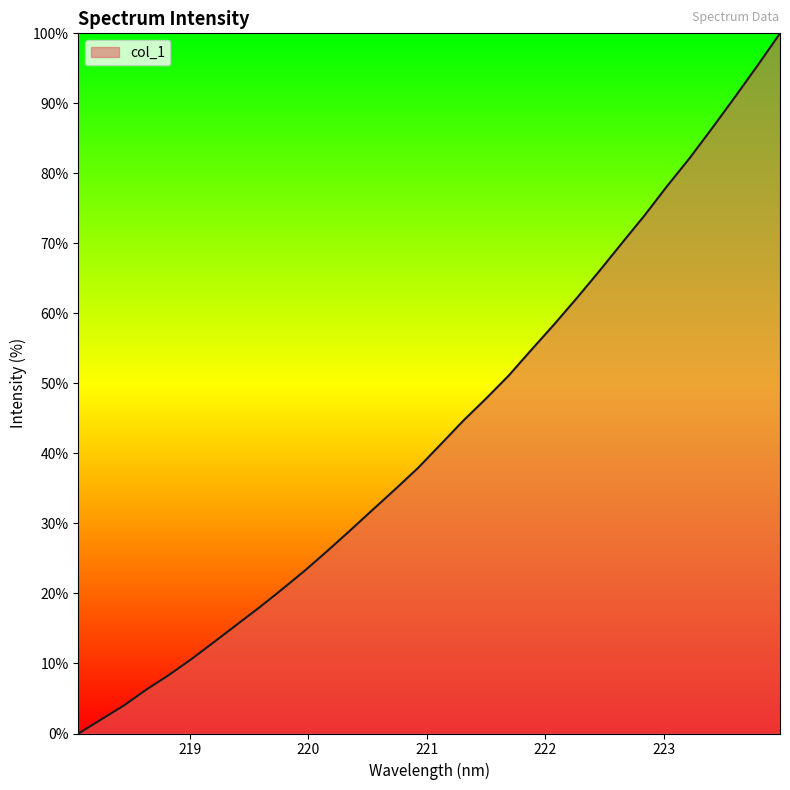

What is the sum of all values?

1385.2